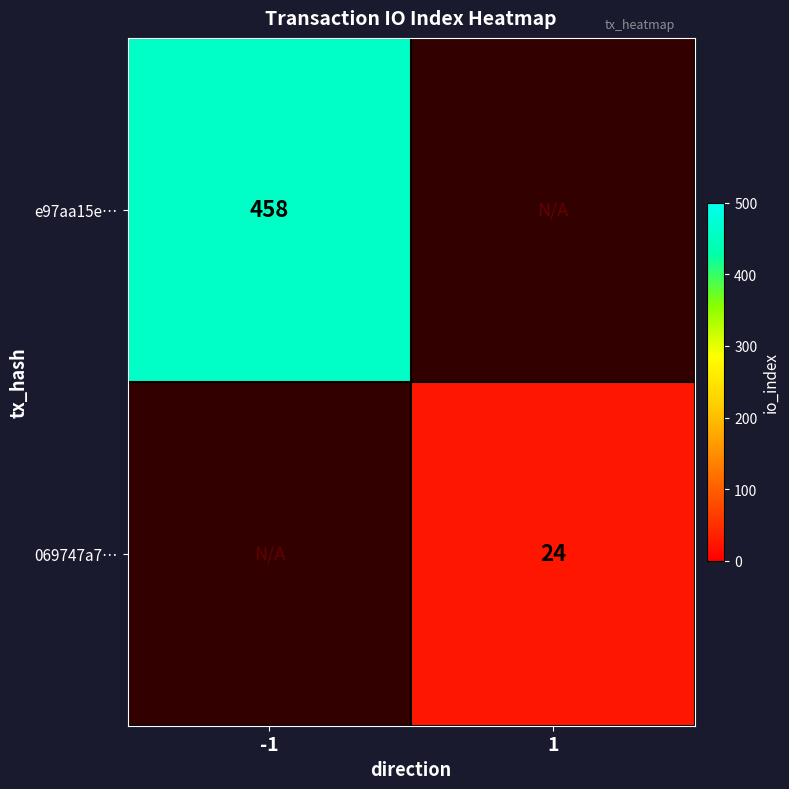

The e97aa15e… series shows 458 at -1. True or false?

True